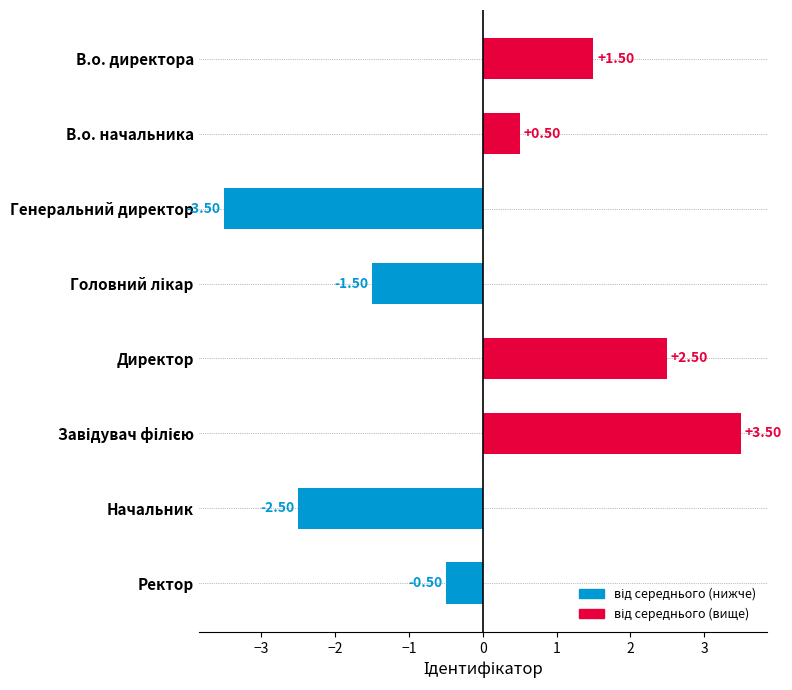

At which category does the chart reach its peak across all series?

Завідувач філією